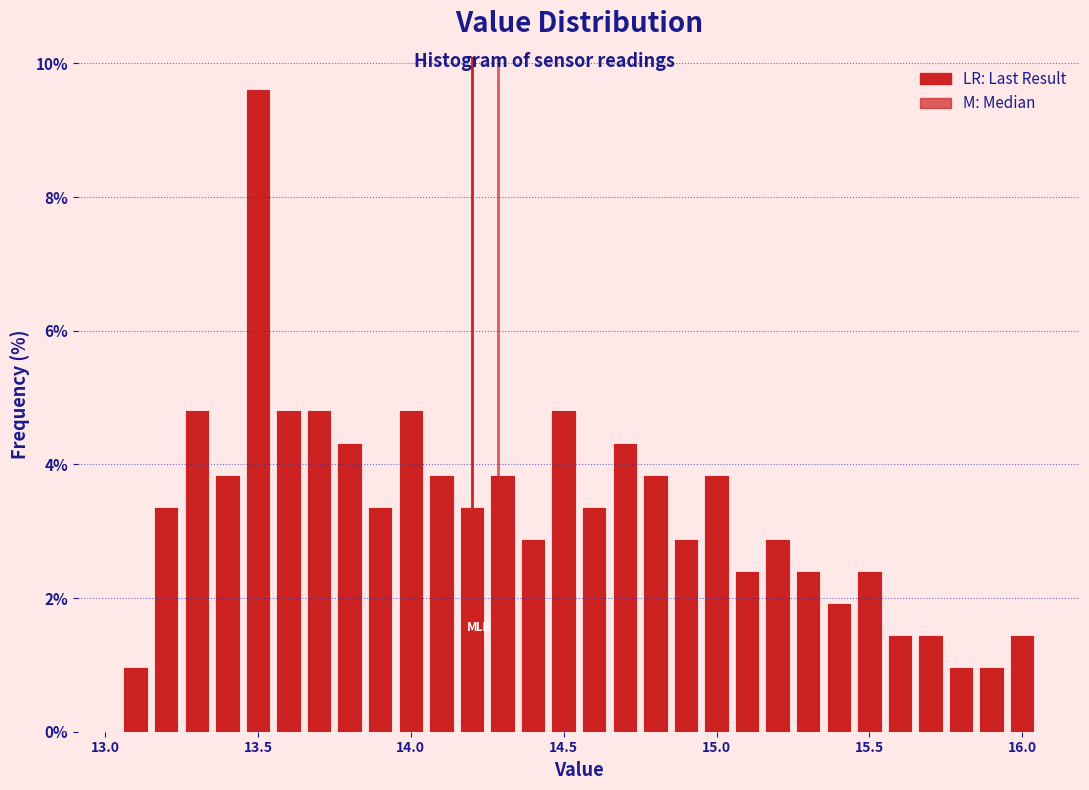

Read against the x-axis, roughly where is the centre of the tallest bar?

13.50